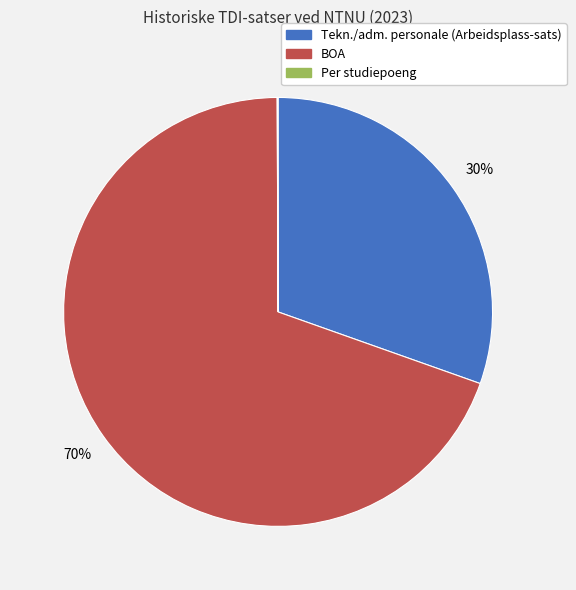

Is it true that BOA is 56% of the pie?

False